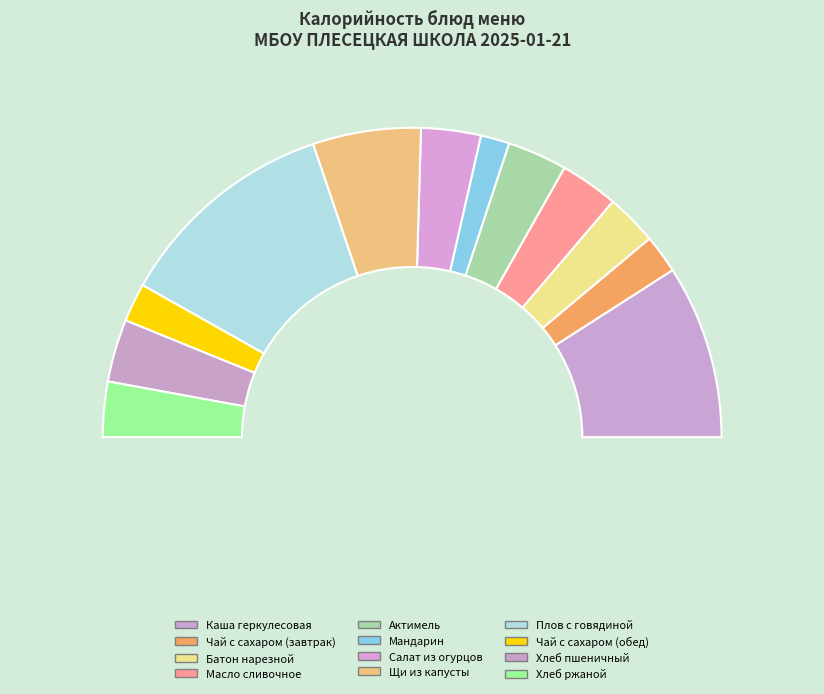

What percentage is NOT represented by Плов с говядиной?

76.7%